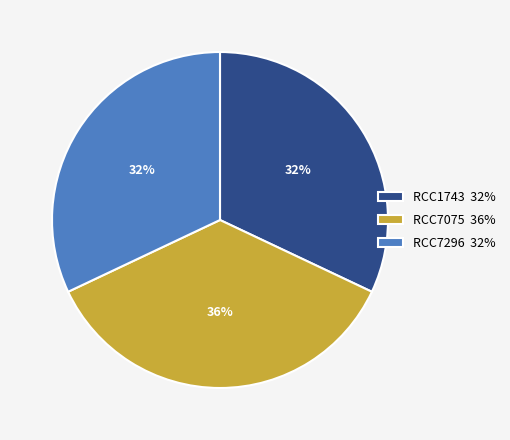

Does RCC7296 account for over 50% of the chart?

No